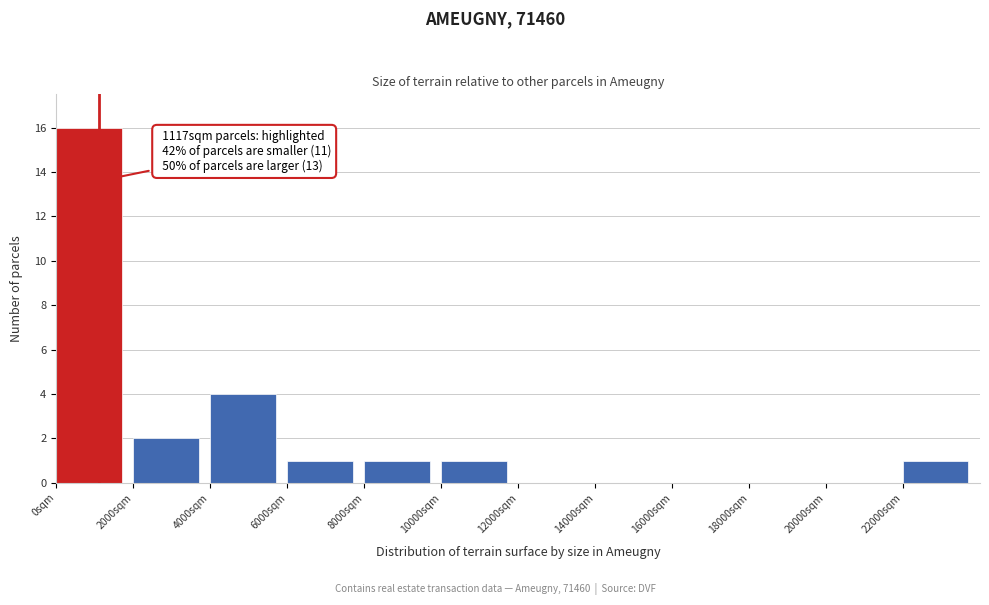

Over which range of the x-axis is the bar tallest?

0 to 2000